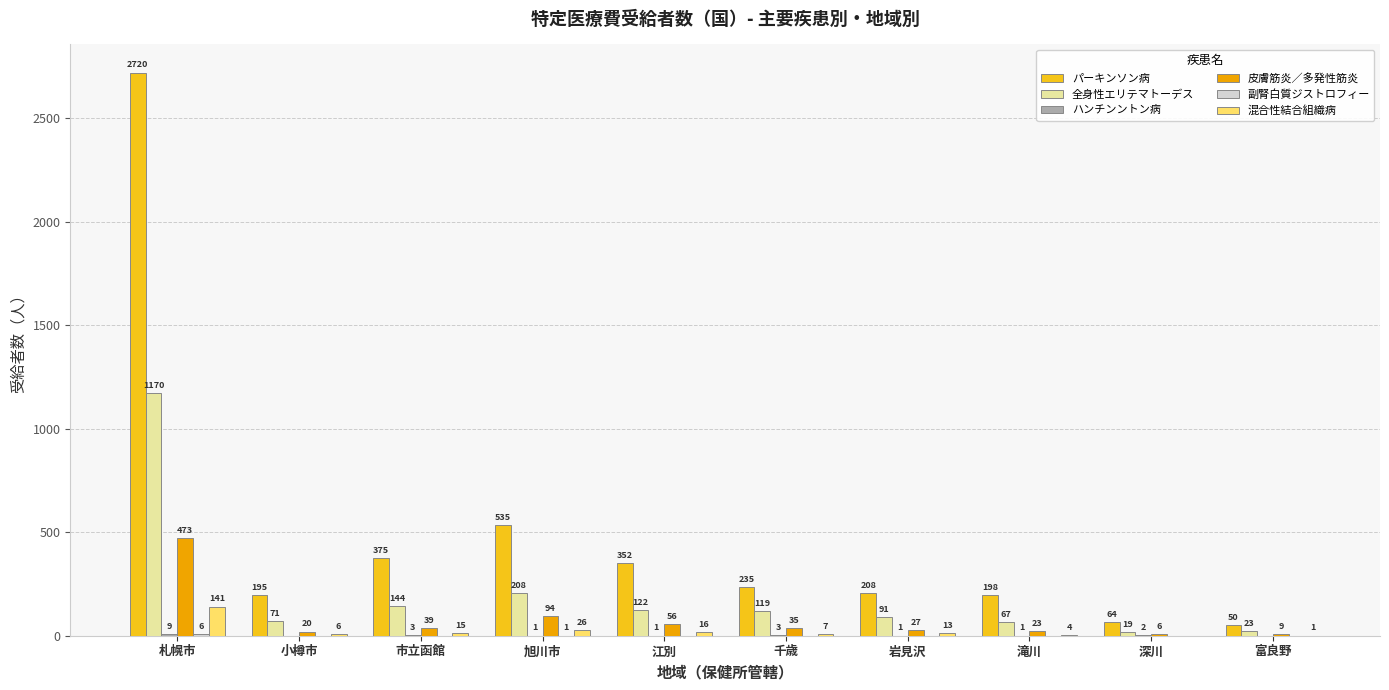

At which label does 混合性結合組織病 first exceed 13?

札幌市